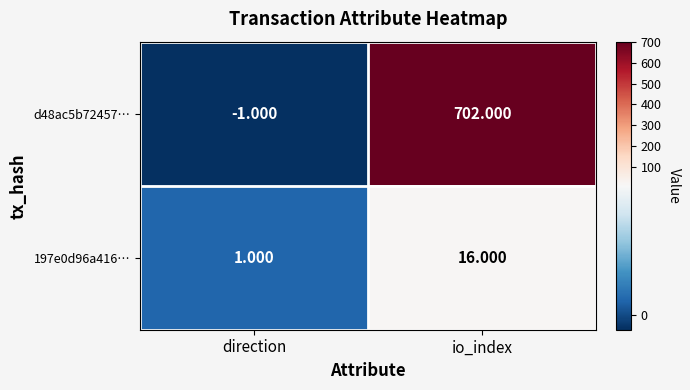

Count the number of data series in this chart.

2